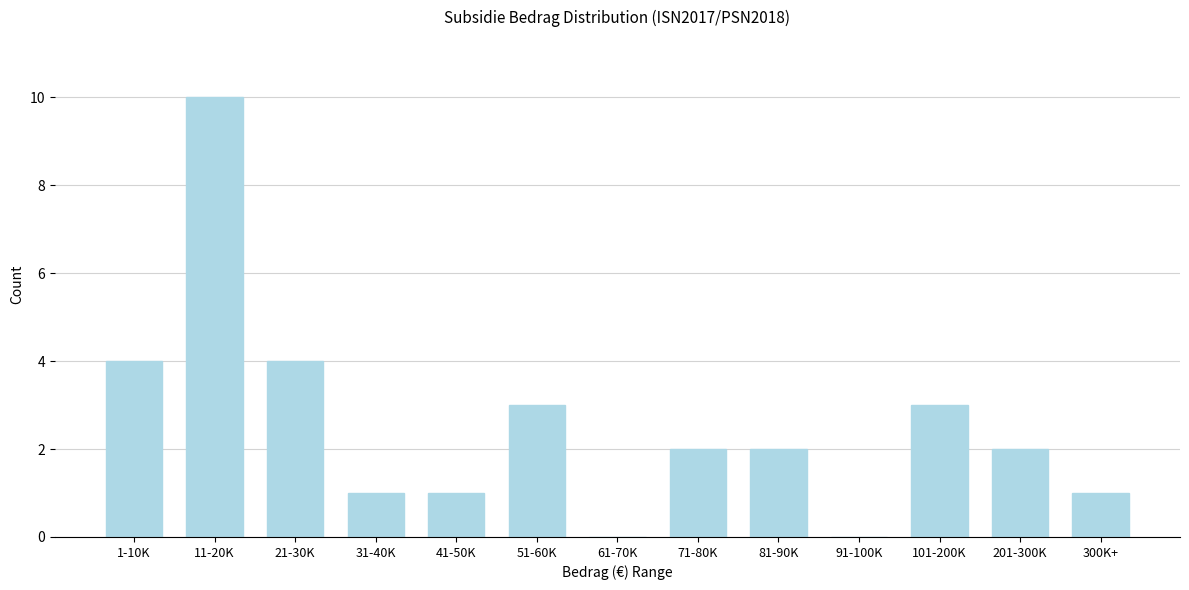

Reading left to right, list all the values displayed in this chart.

1-10K=4	11-20K=10	21-30K=4	31-40K=1	41-50K=1	51-60K=3	61-70K=0	71-80K=2	81-90K=2	91-100K=0	101-200K=3	201-300K=2	300K+=1